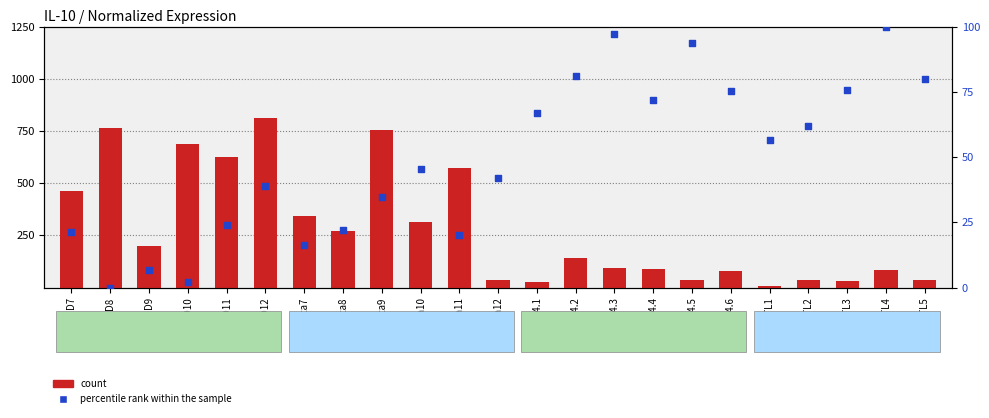

Is the value of percentile rank within the sample at O4.3 greater than the value of count at CTL3?

Yes